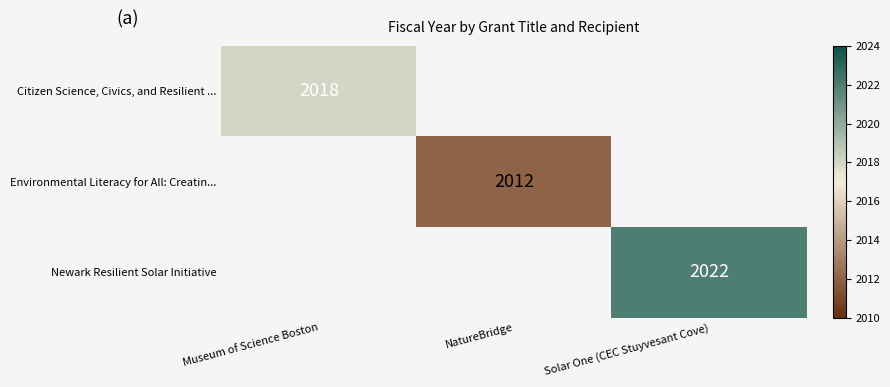

The value of Citizen Science, Civics, and Resilient ... at Museum of Science Boston is 2018. True or false?

True